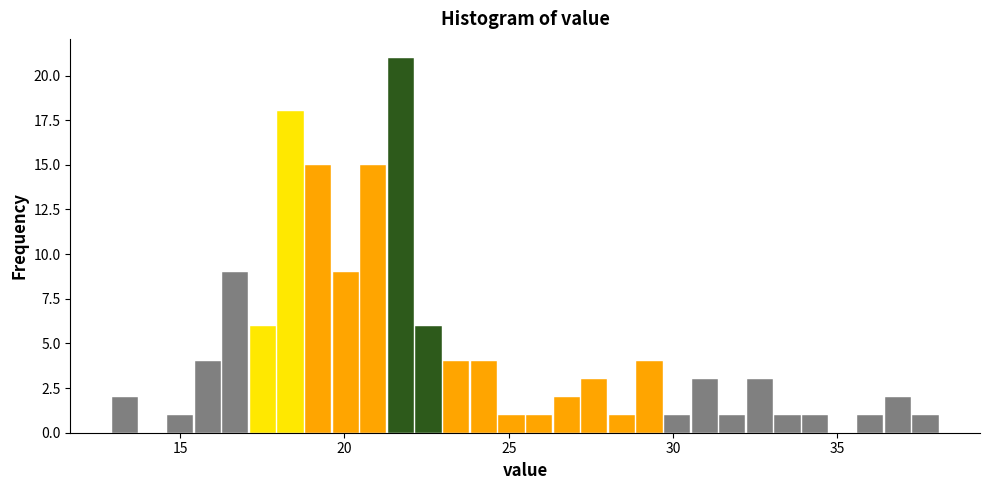

Read against the x-axis, roughly where is the centre of the tallest bar?

21.5